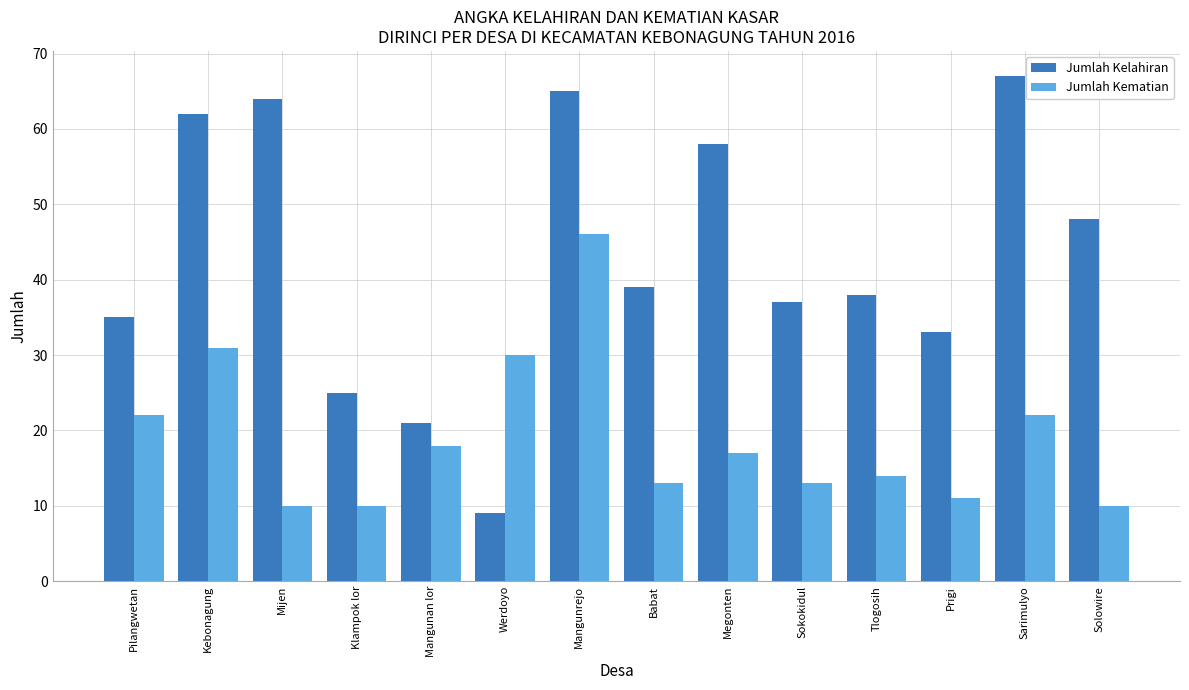

How many categories are shown in the chart?

14